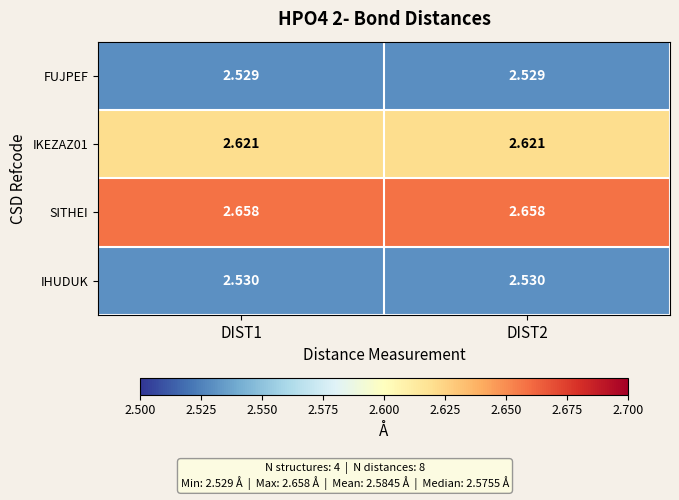

Which series has the largest total across all categories?

SITHEI